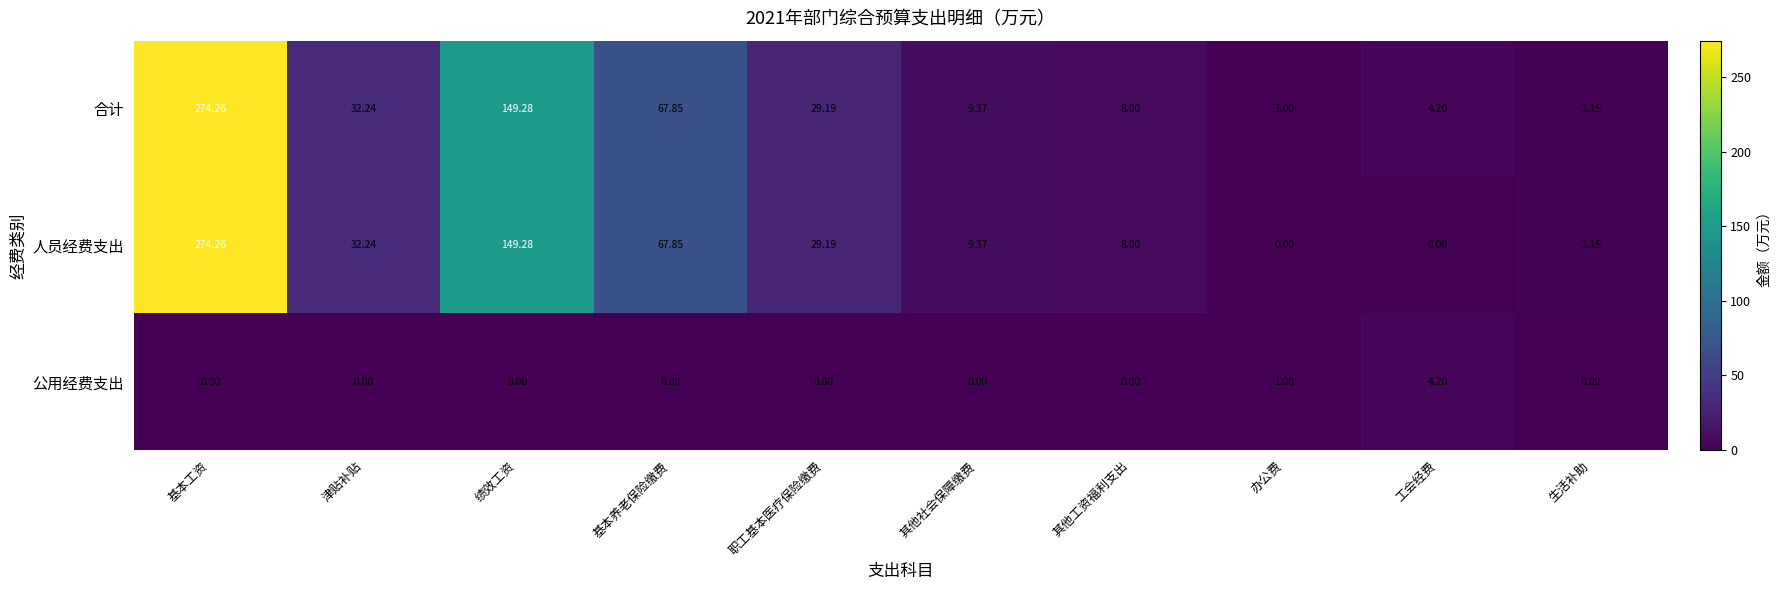

Which series has the largest total across all categories?

合计